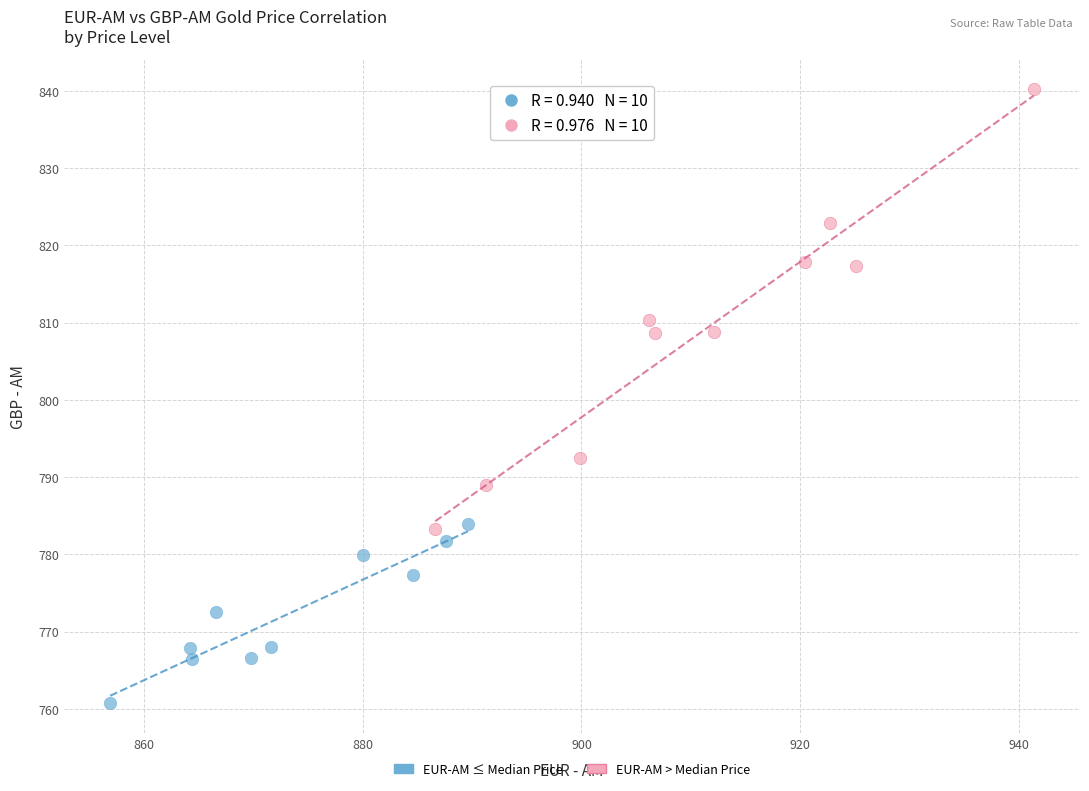

Which series contains the highest Y value?

EUR-AM > Median Price